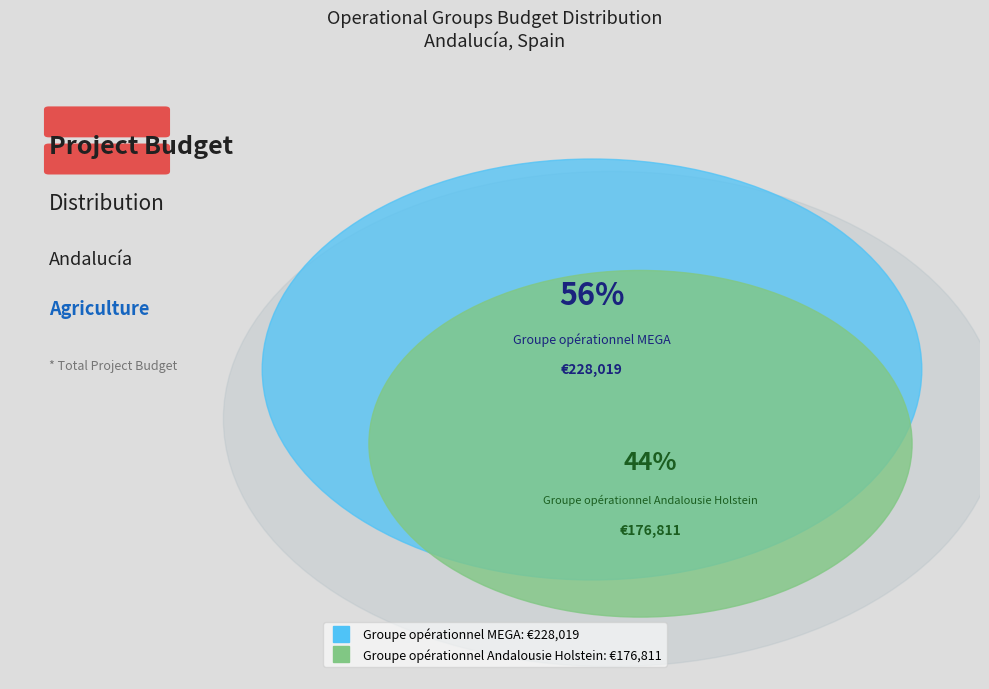

Is it true that Groupe opérationnel MEGA is 70% of the pie?

False